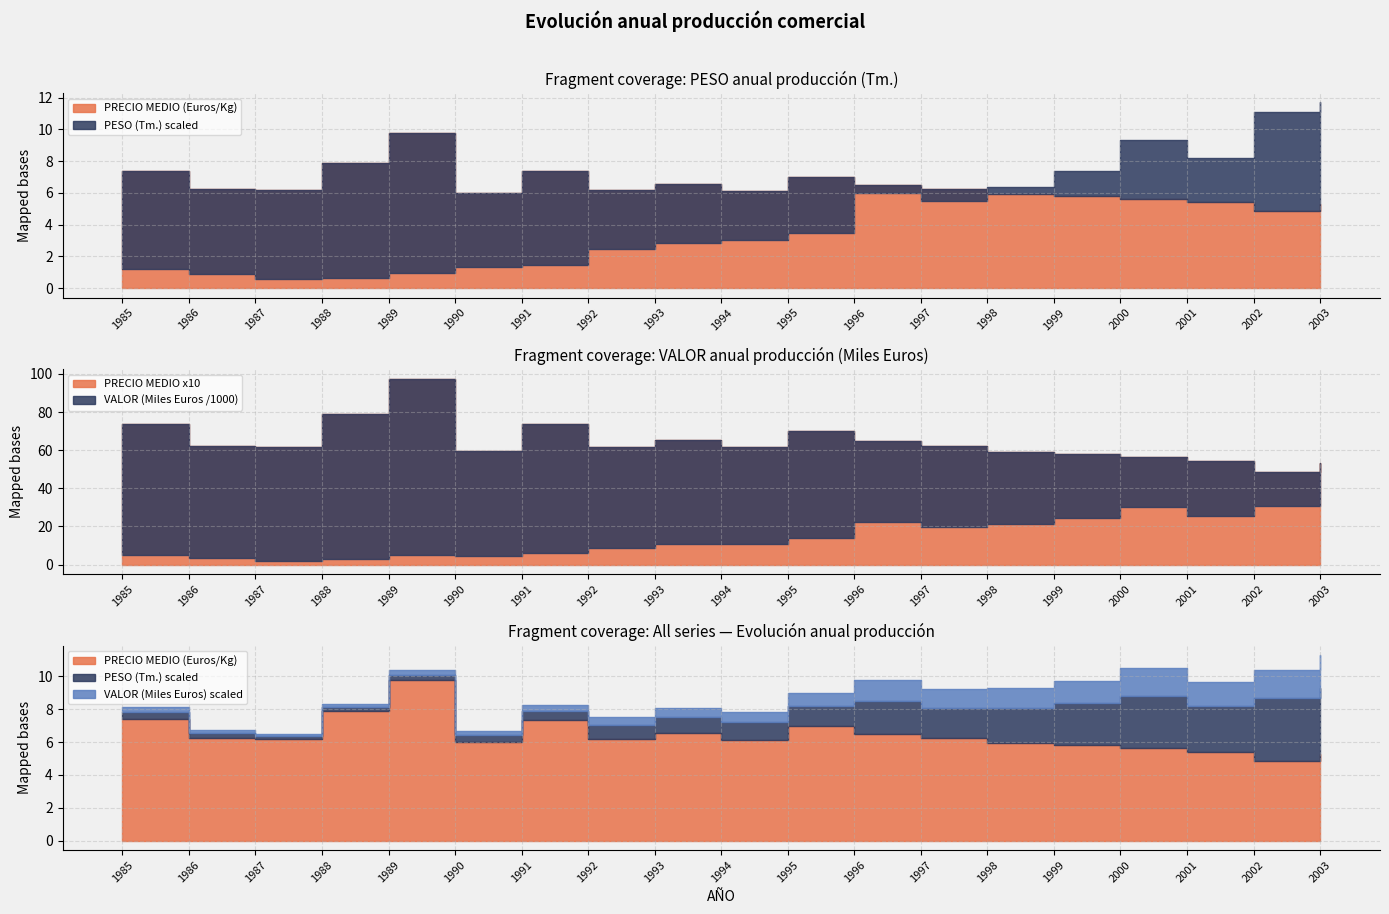

True or false: PESO (Tm.) has more than 1 interior local peaks.

True